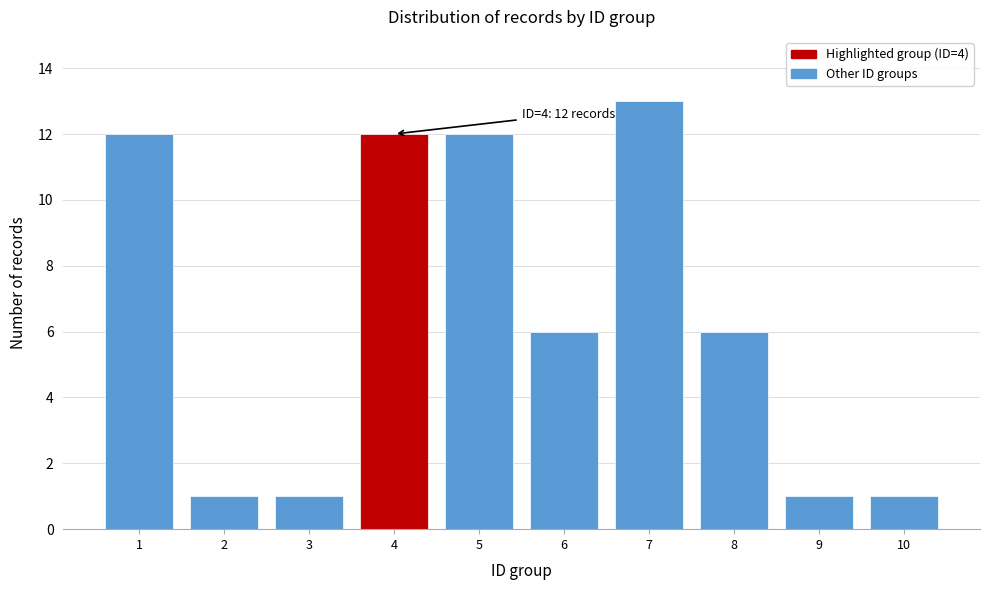

Reading right to left, what are all the values shown in this chart?

10=1	9=1	8=6	7=13	6=6	5=12	4=12	3=1	2=1	1=12